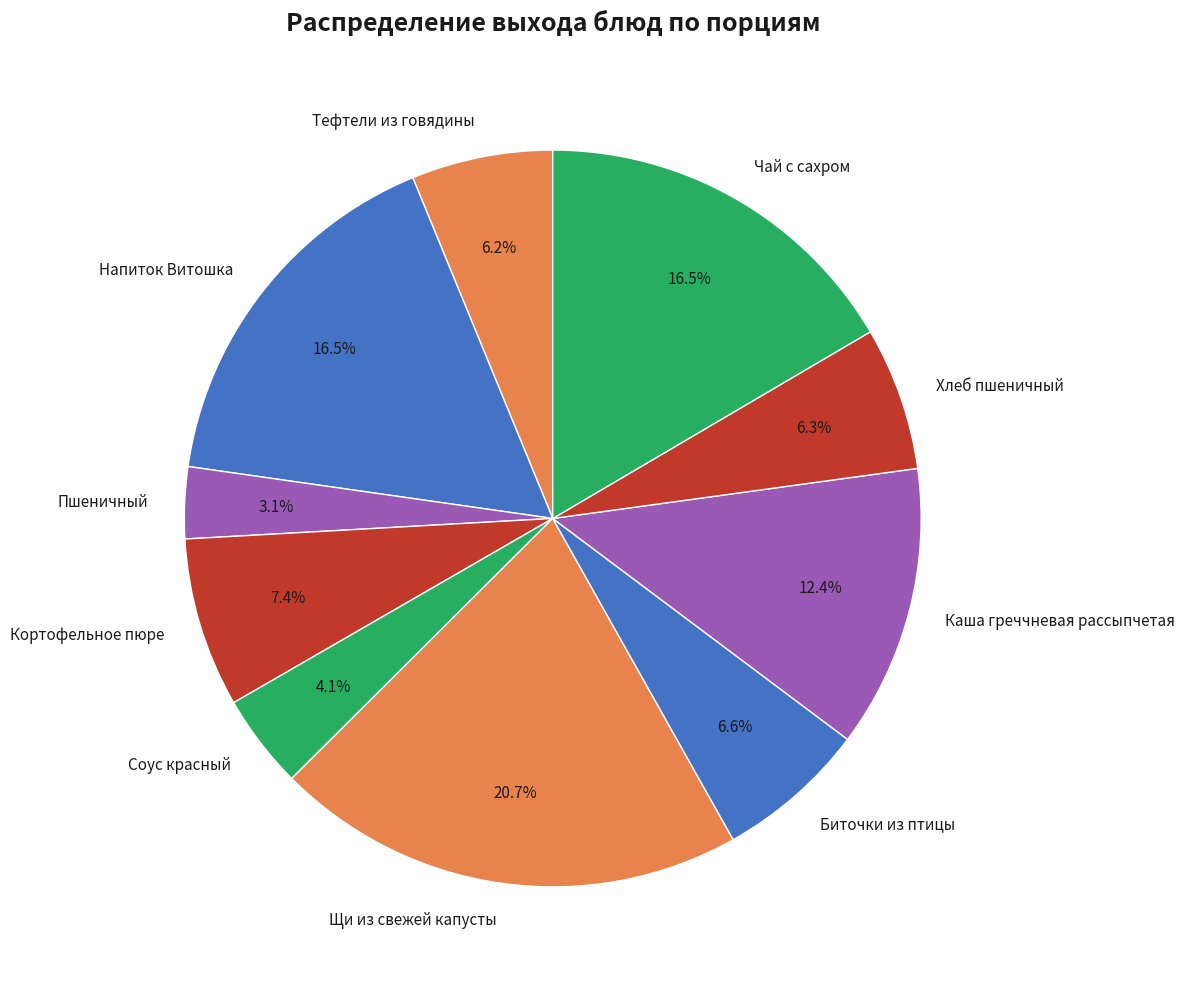

The Щи из свежей капусты slice represents 6% of the pie. True or false?

False